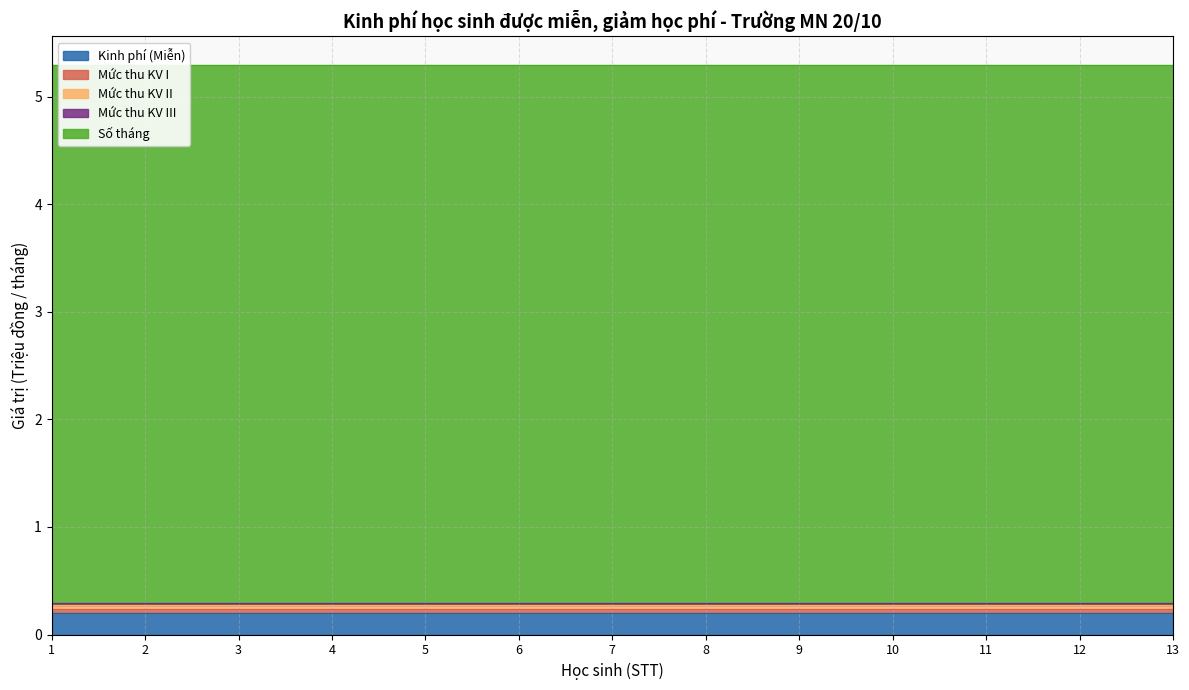

What is the sum of the Mức thu KV I values at 13 and 9?

0.1